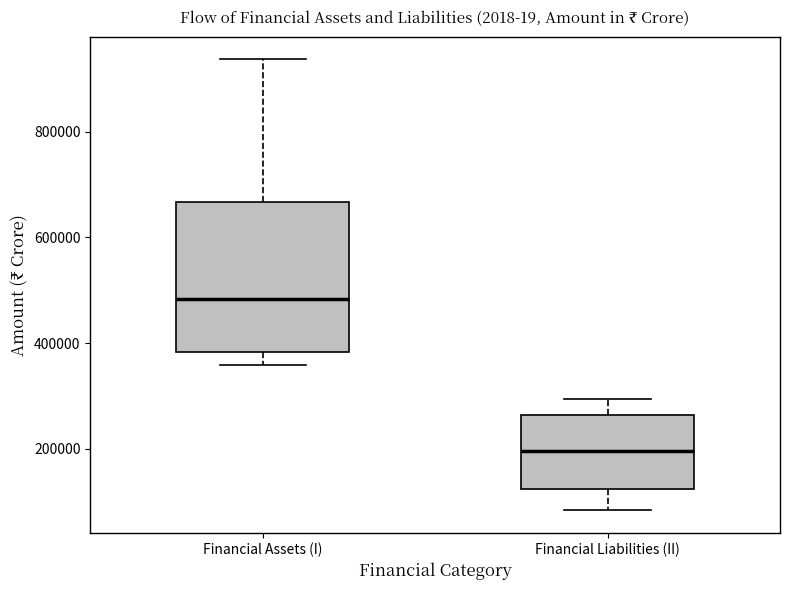

Which box has the highest median line?

Financial Assets (I)